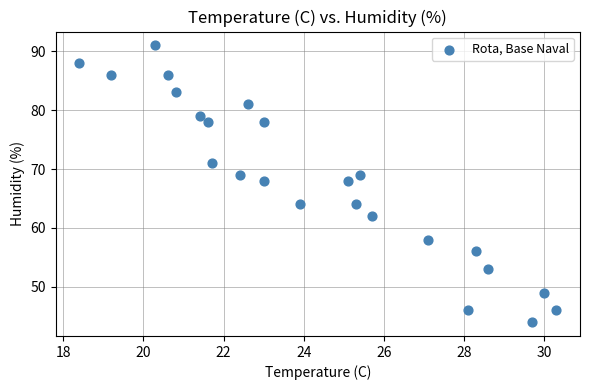

What is the range of Y values (max minus min)?

47